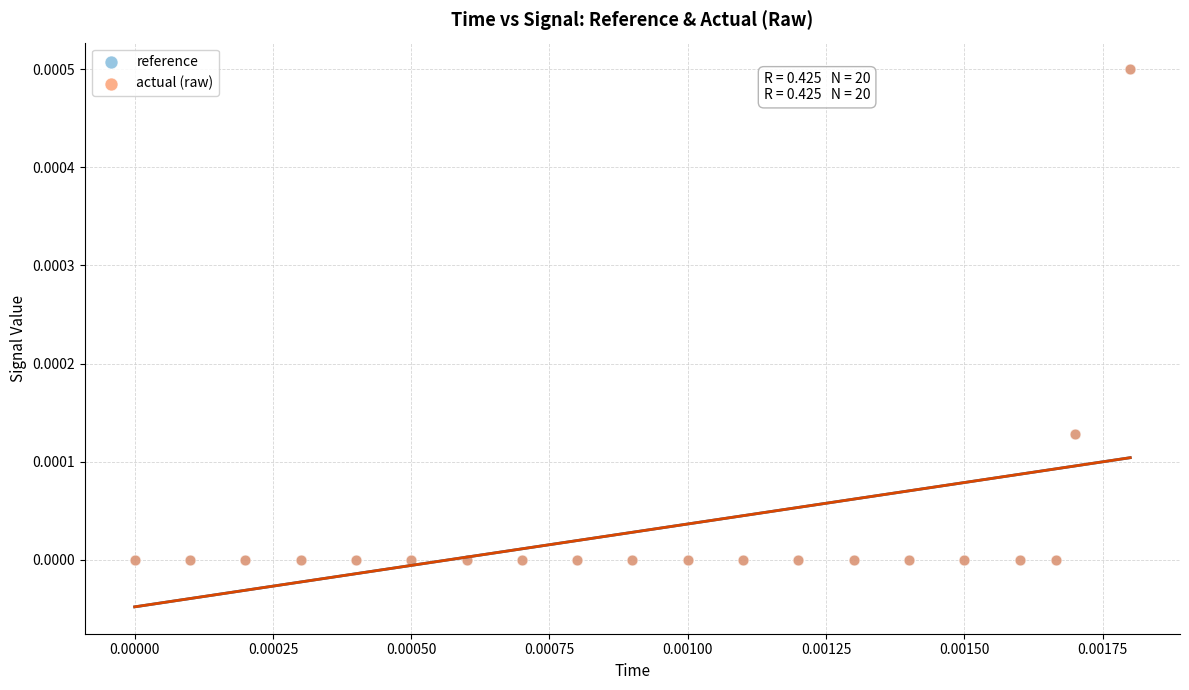

Which series has the widest spread of Y values?

reference